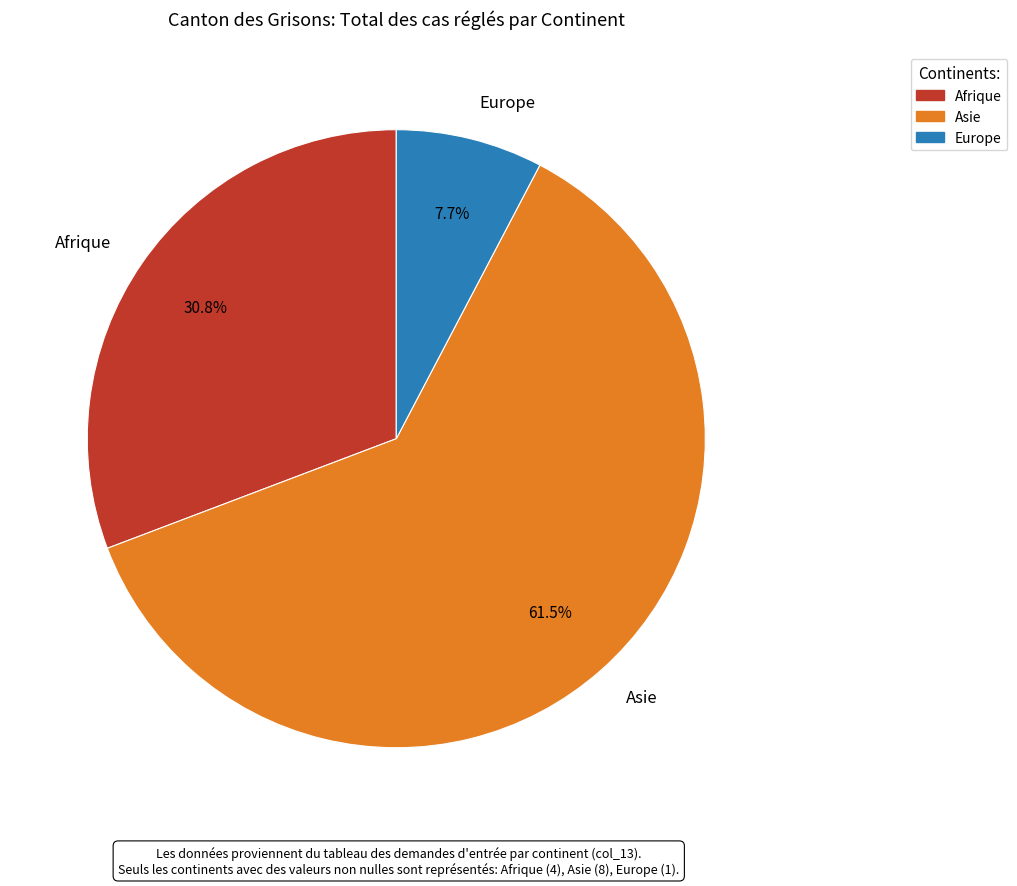

Approximately how many times larger is the value at Europe compared to Asie?

0.1